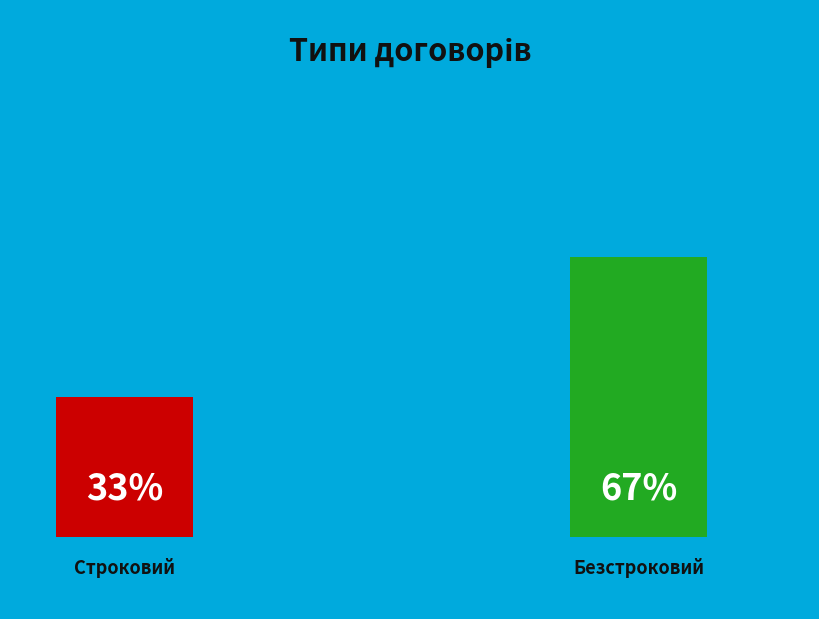

Which slice represents more than half of the pie?

Безстроковий